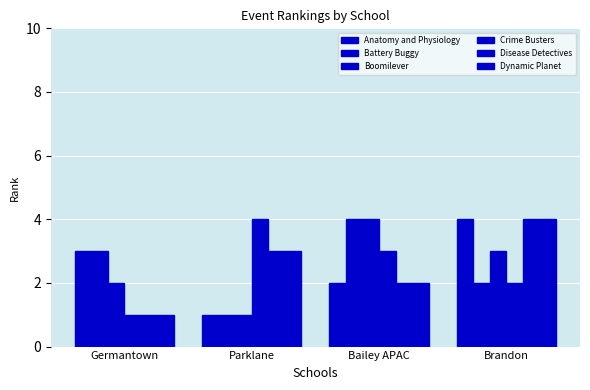

How many distinct data groups are displayed?

6